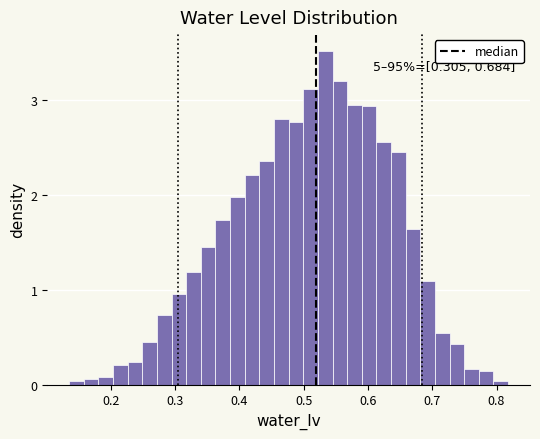

Read against the x-axis, roughly where is the centre of the tallest bar?

0.53